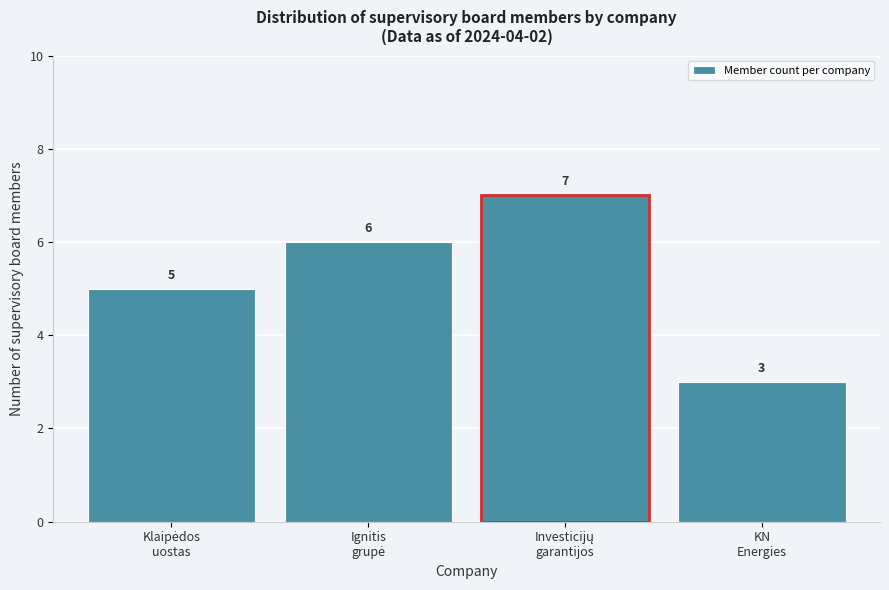

Reading left to right, transcribe all the data shown in this chart.

5	6	7	3